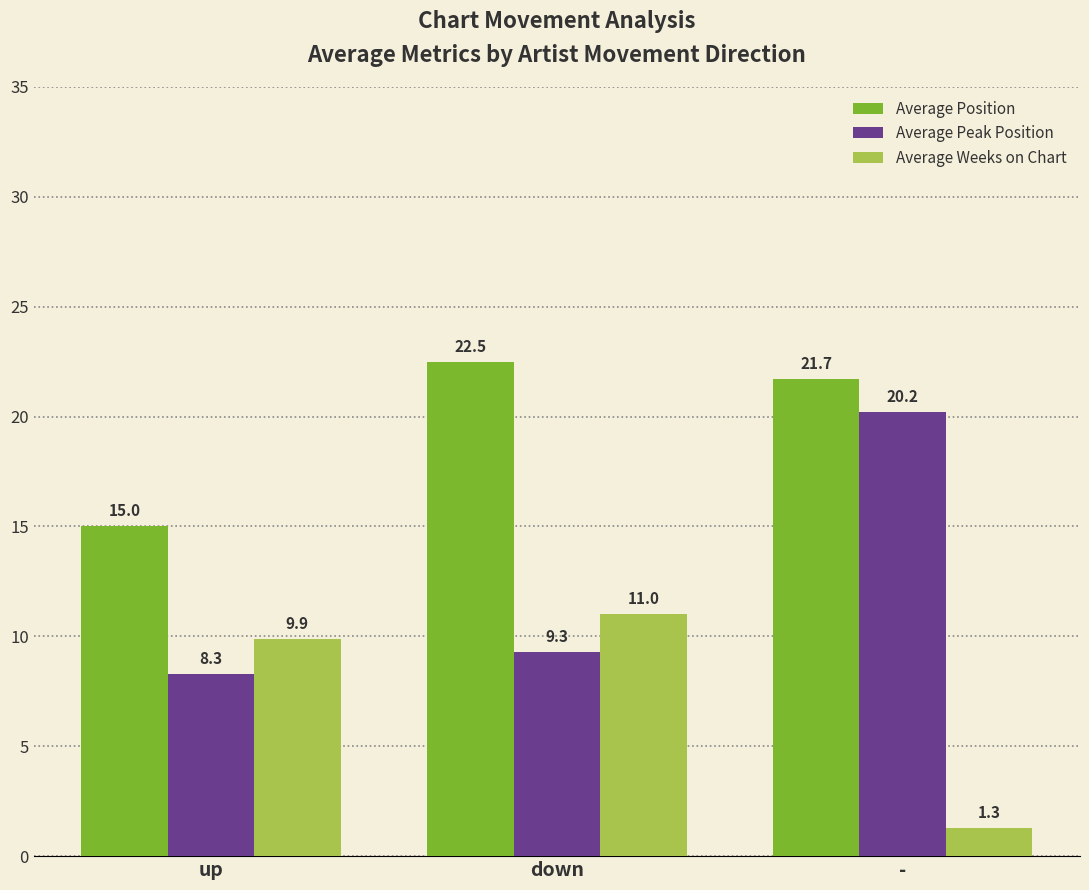

Count the number of data series in this chart.

3